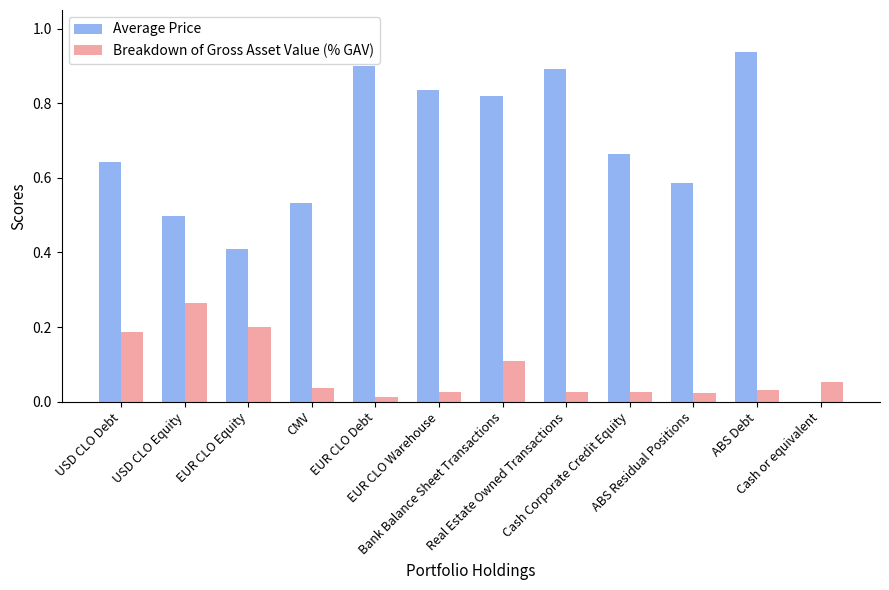

Which series has the largest total across all categories?

Average Price